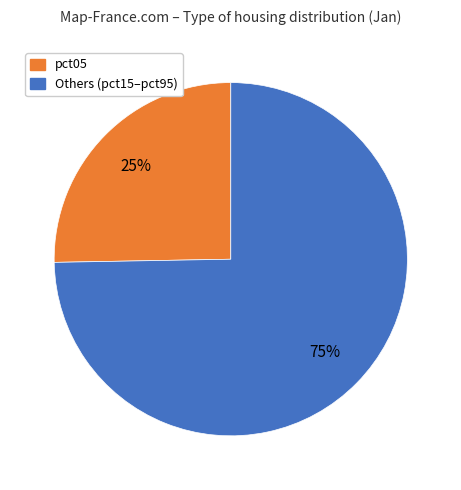

Is there any slice that represents more than half of the pie?

Yes